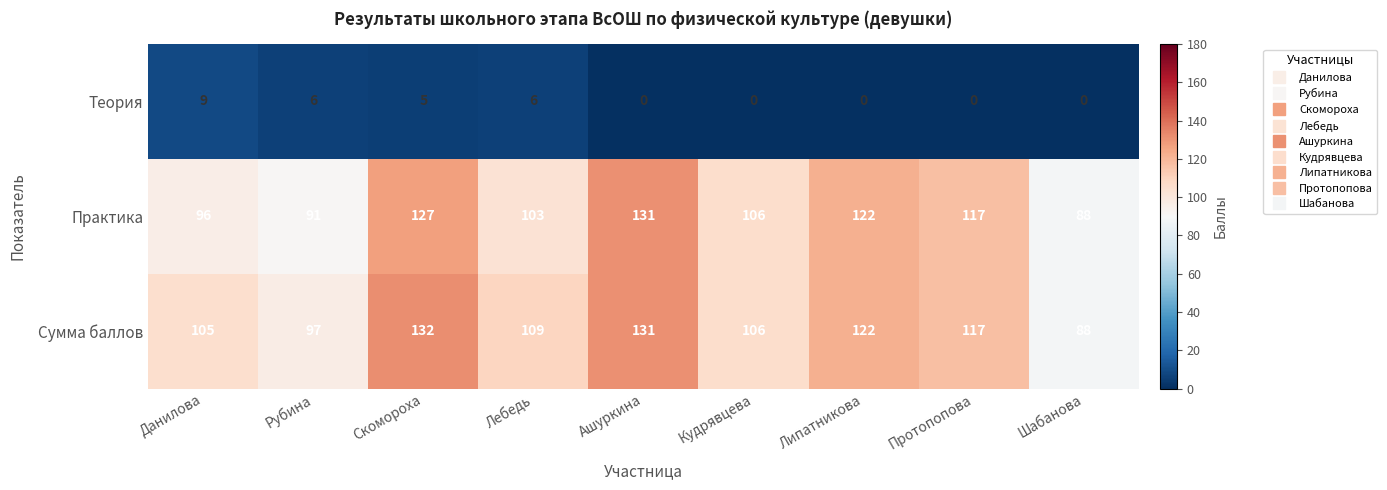

The value of Теория at Протопопова is -4. True or false?

False